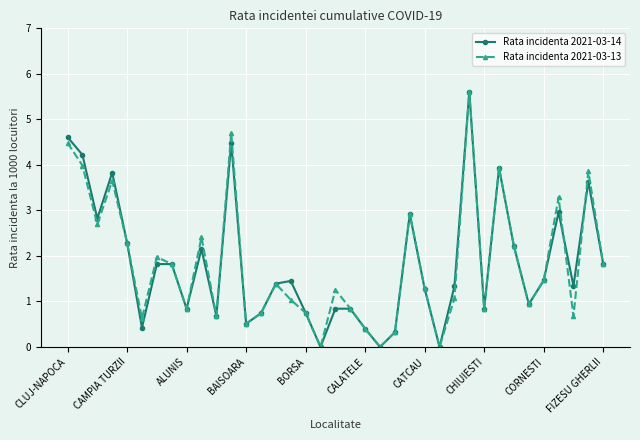

What is the highest value of the Rata incidenta 2021-03-13 series?

5.6